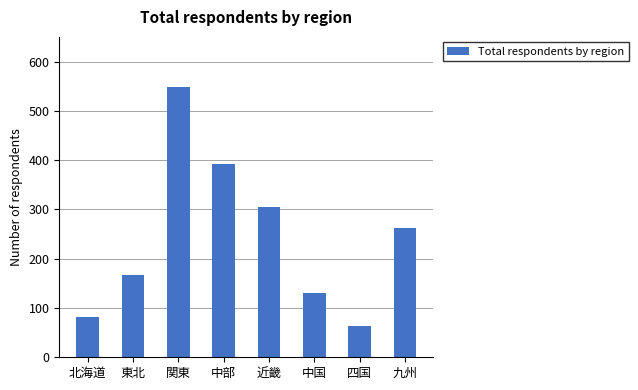

What is the value of the 3rd bar from the left?

548